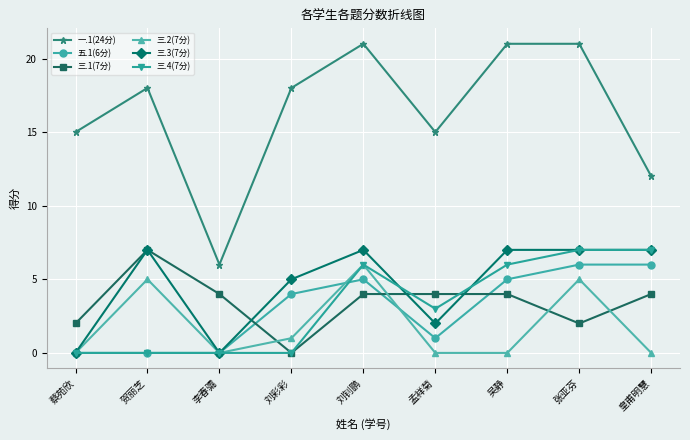

What is the total value across all series at 皇甫明慧?

36